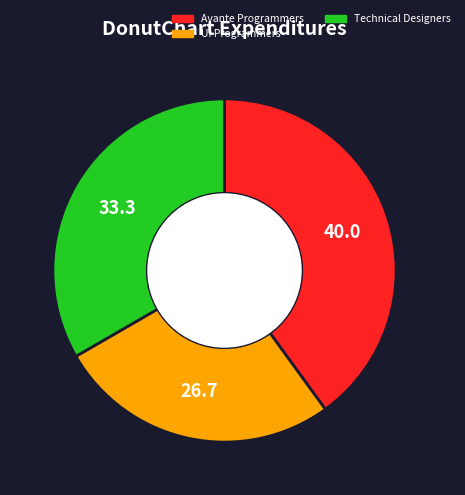

Do Avante Programmers and UI Programmers together represent more than half of the pie?

Yes